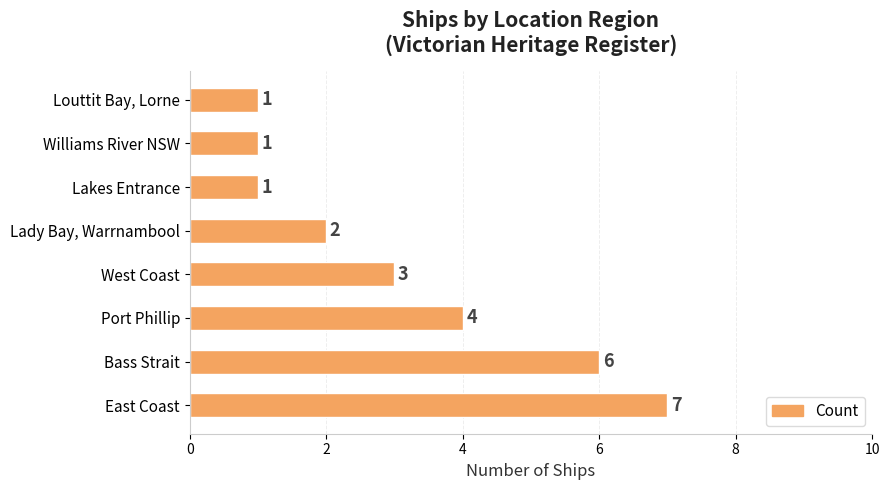

Does the chart contain stacked bars?

No